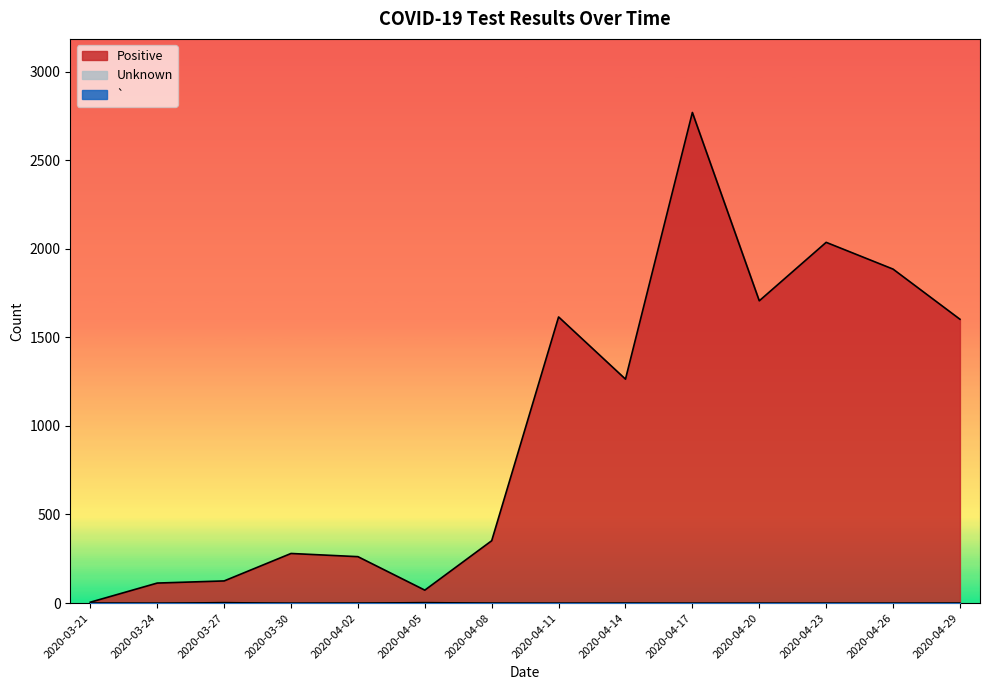

Which series has the largest range (max minus min)?

Positive